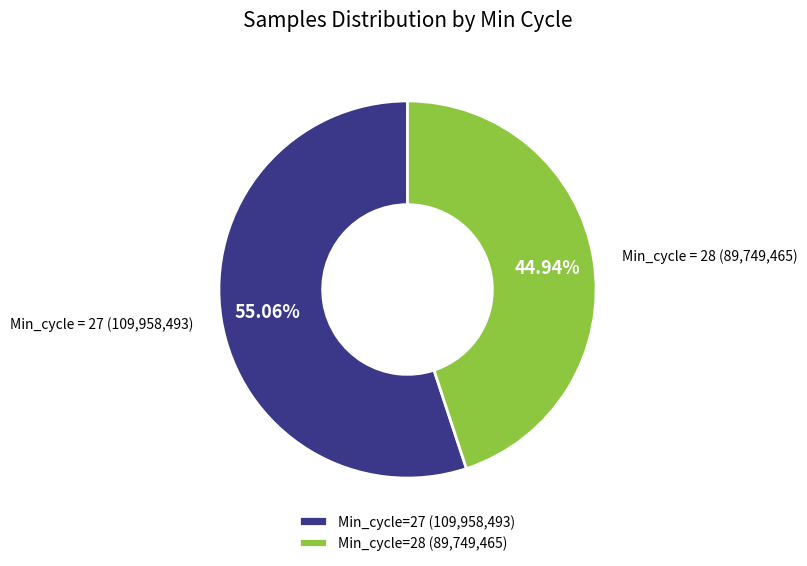

What is the largest slice in the pie chart?

Min_cycle=27 (109,958,493)